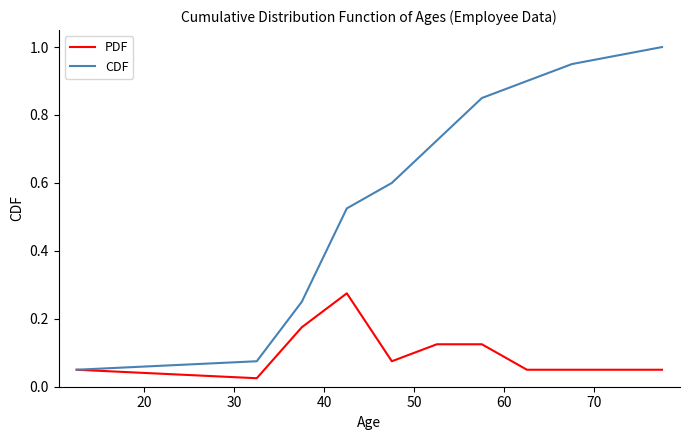

Which series has the largest total across all categories?

CDF